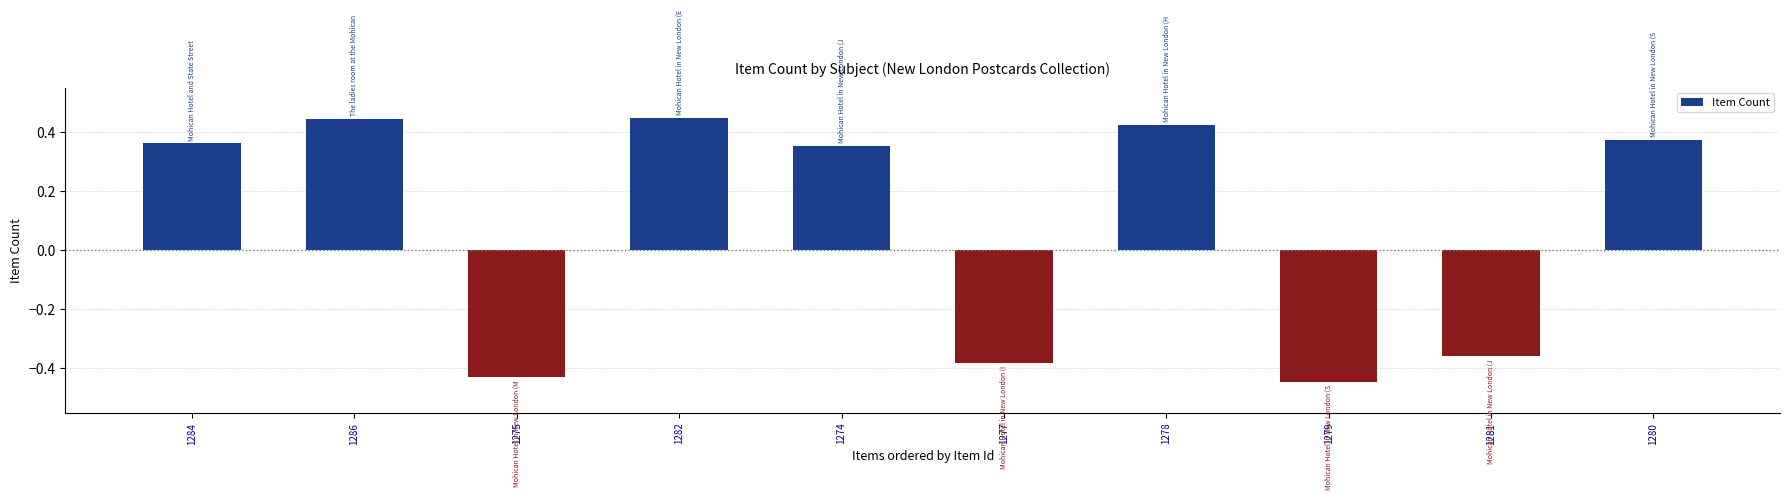

Between 1286 and 1281, which is larger?

1286